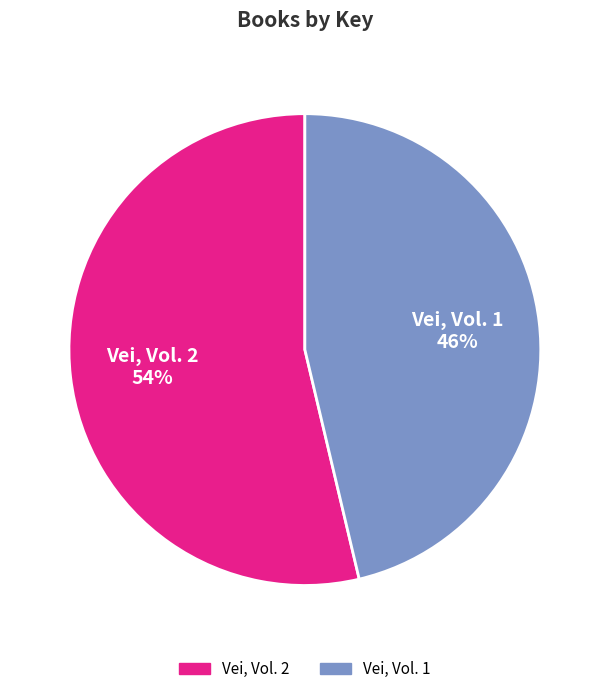

To the nearest percent, what is the average slice percentage?

50%